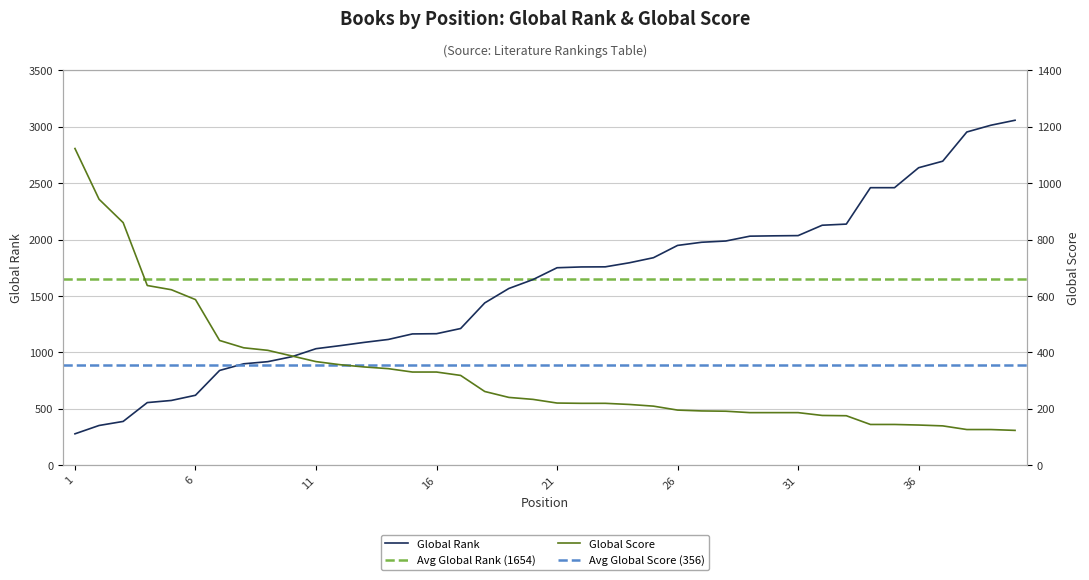

The value of Global Rank at 21 is 743. True or false?

False